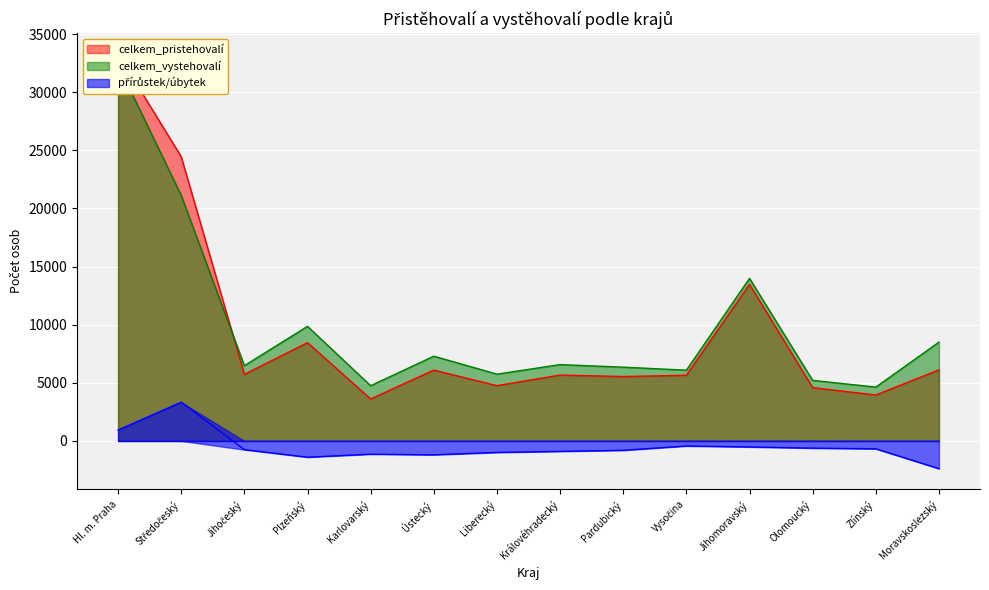

Reading left to right, extract all data points from this chart.

celkem_pristehovalí: 33294	24455	5722	8455	3607	6093	4755	5666	5537	5648	13469	4584	3951	6111
celkem_vystehovalí: 32360	21124	6474	9855	4747	7288	5744	6565	6344	6085	13986	5206	4630	8496
přírůstek/úbytek: 934	3331	-752	-1400	-1140	-1195	-989	-899	-807	-437	-517	-622	-679	-2385